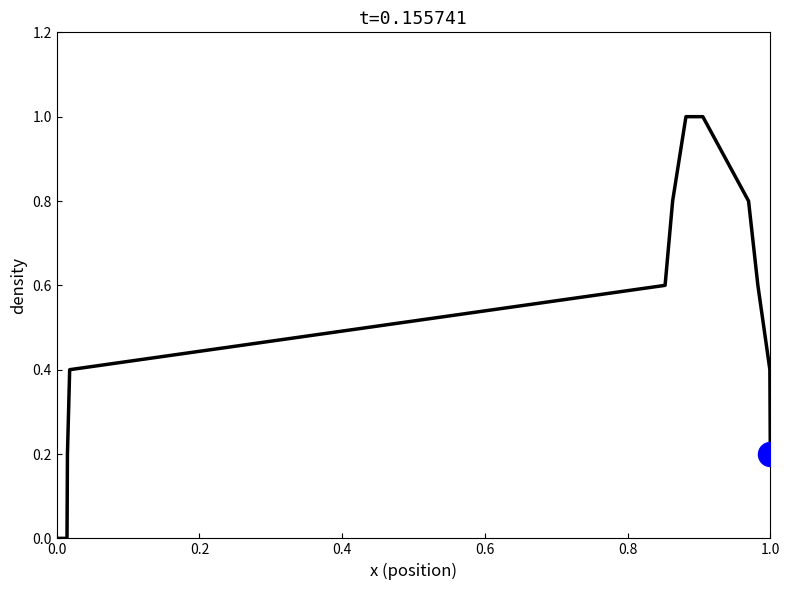

What is the difference between the maximum and minimum values?

1.0